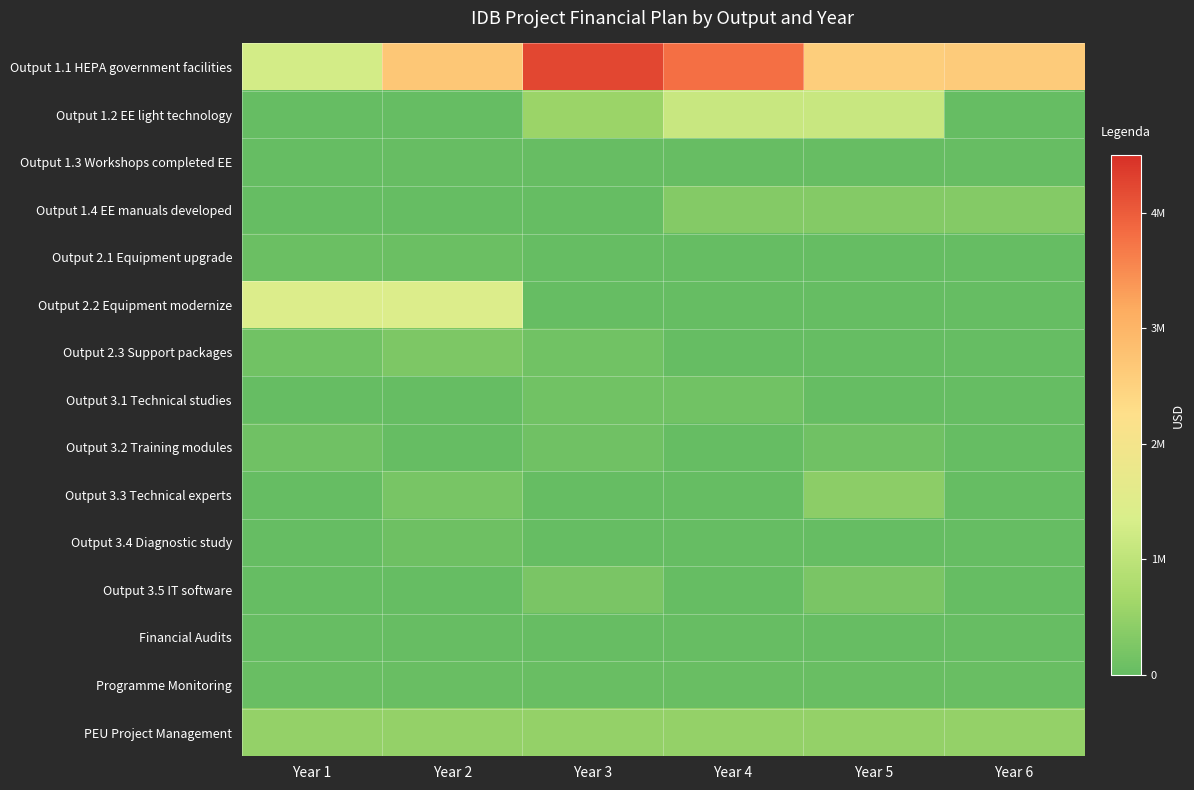

What is the maximum value shown in the chart?

4220295.0